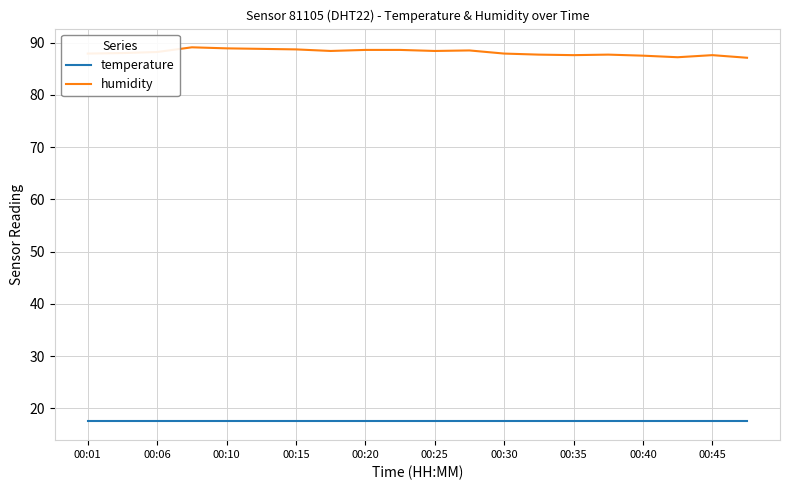

Which series has the largest range (max minus min)?

humidity